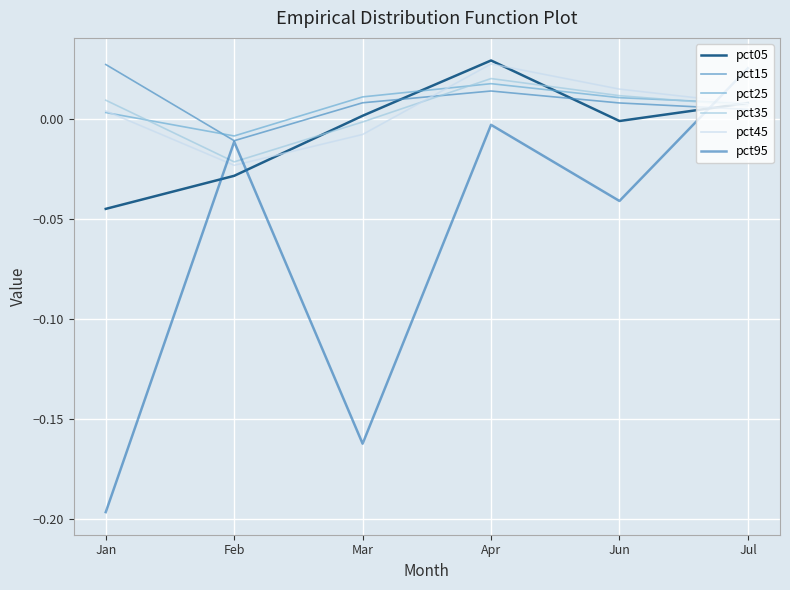

Where do pct15 and pct05 first cross each other?

Mar and Apr